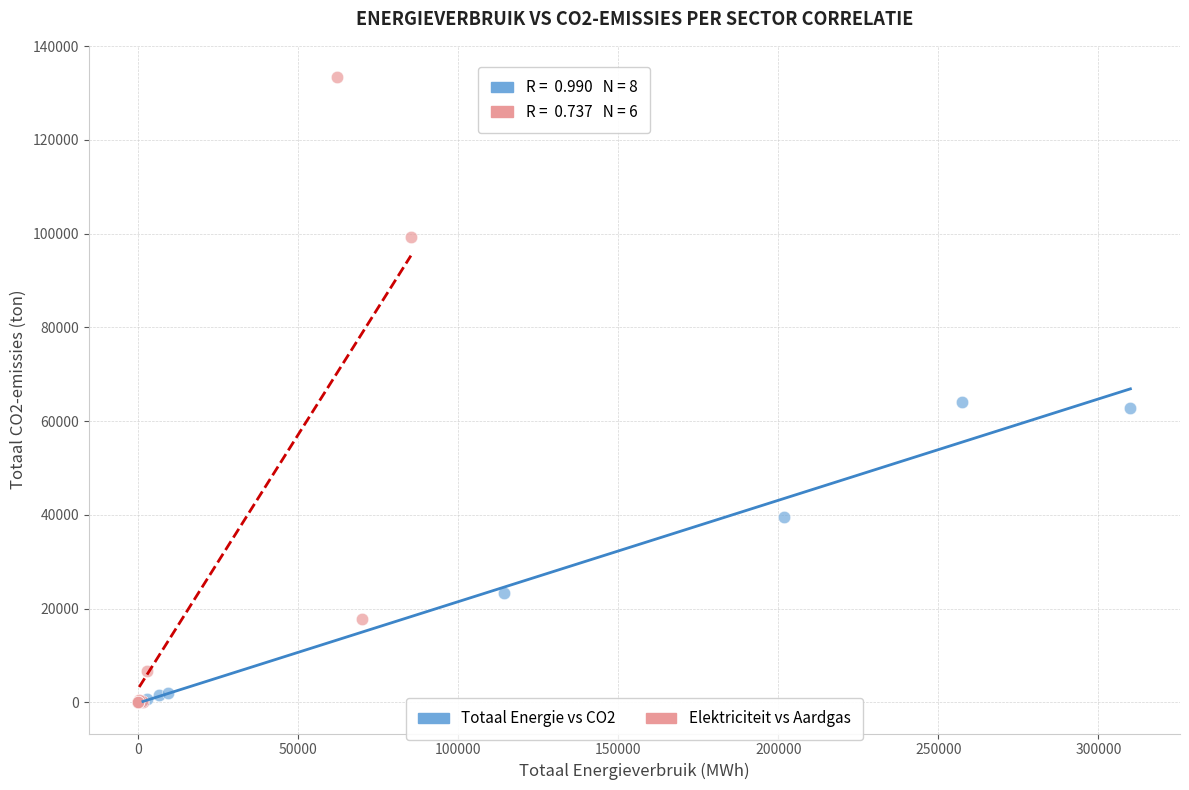

Which series has the widest spread of Y values?

Elektriciteit vs Aardgas